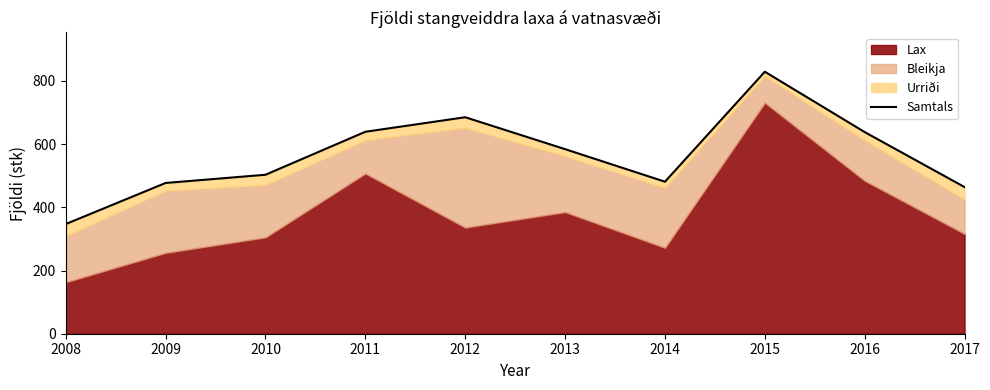

What is the value of the 1st point from the left?

347